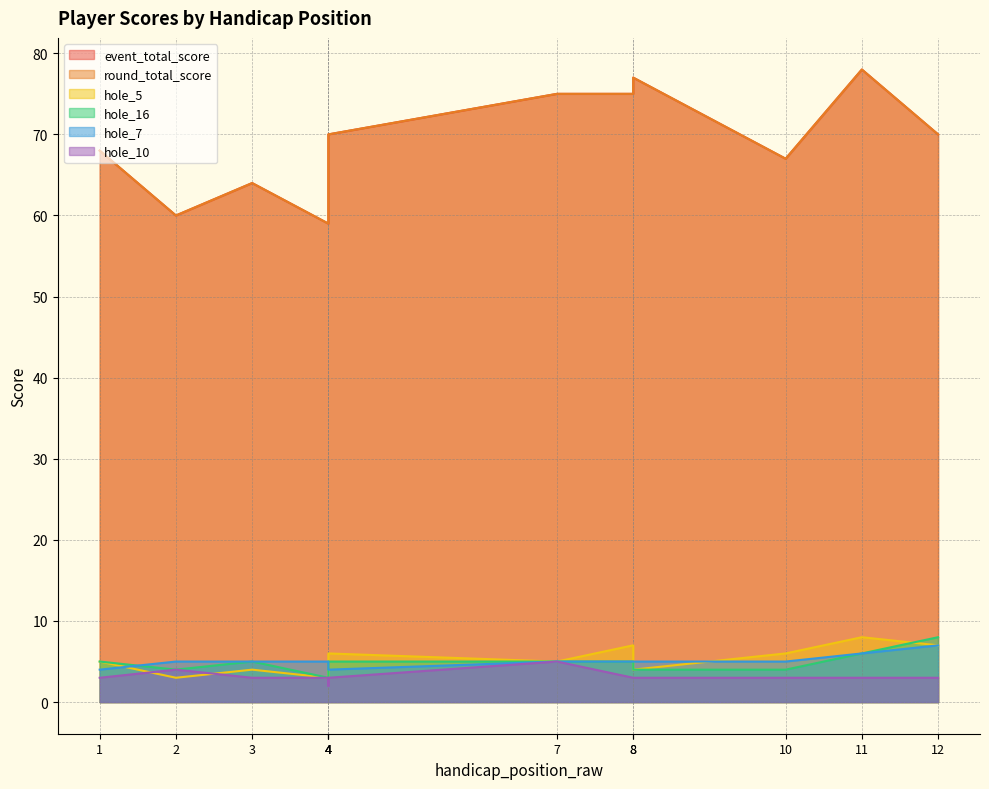

Reading left to right, list all the values displayed in this chart.

event_total_score: 1=68	2=60	3=64	4=59	4=63	4=70	7=75	8=75	8=77	10=67	11=78	12=70
round_total_score: 1=68	2=60	3=64	4=59	4=63	4=70	7=75	8=75	8=77	10=67	11=78	12=70
hole_5: 1=5	2=3	3=4	4=3	4=5	4=6	7=5	8=7	8=4	10=6	11=8	12=7
hole_16: 1=5	2=4	3=5	4=3	4=5	4=5	7=5	8=5	8=4	10=4	11=6	12=8
hole_7: 1=4	2=5	3=5	4=5	4=5	4=4	7=5	8=5	8=5	10=5	11=6	12=7
hole_10: 1=3	2=4	3=3	4=3	4=2	4=3	7=5	8=3	8=3	10=3	11=3	12=3